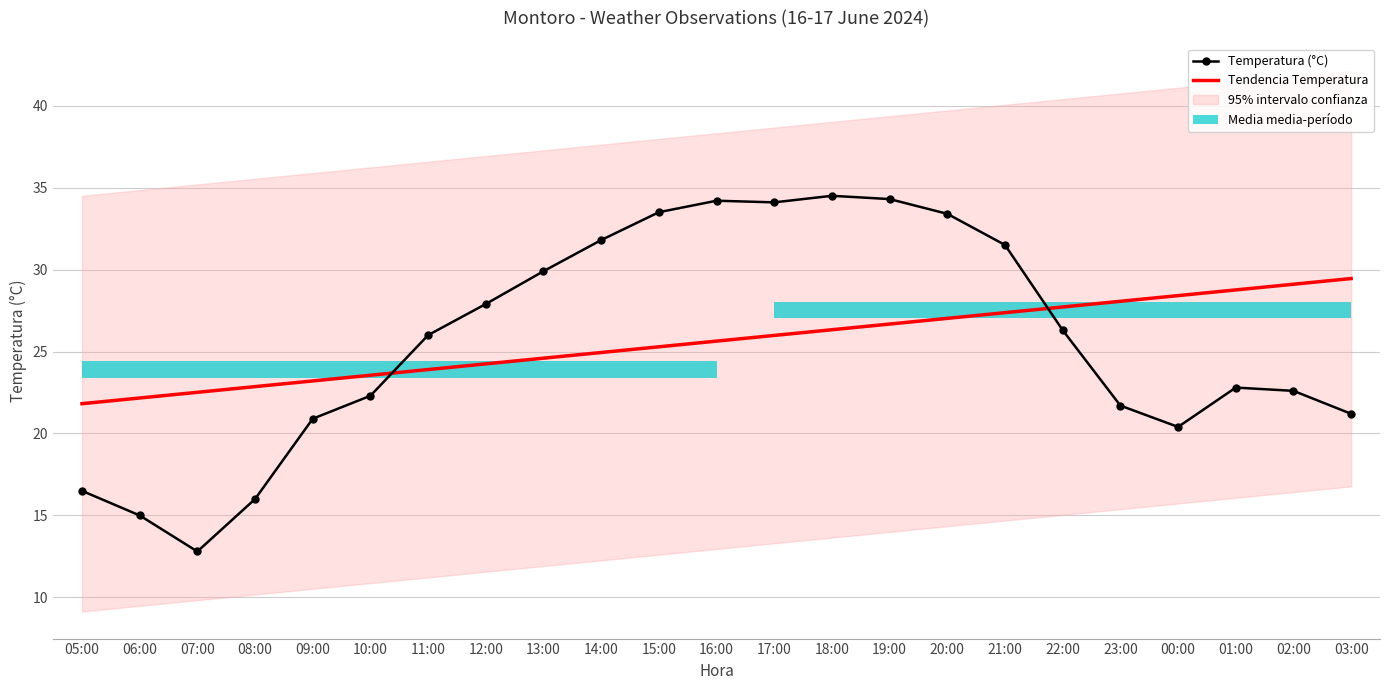

Between 15:00 and 02:00, which series saw the biggest shift?

Temperatura (°C)